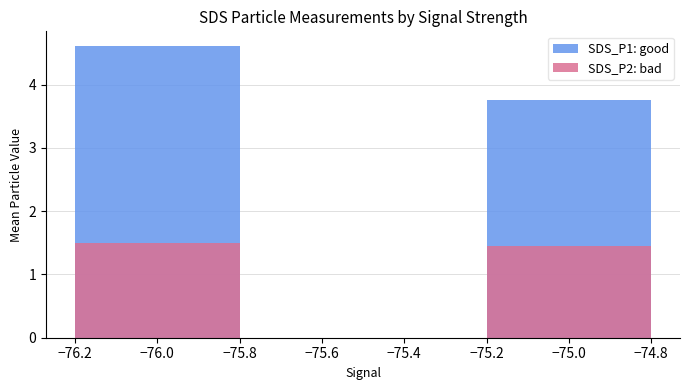

List the series in order of their peak value, lowest first.

SDS_P2: bad, SDS_P1: good